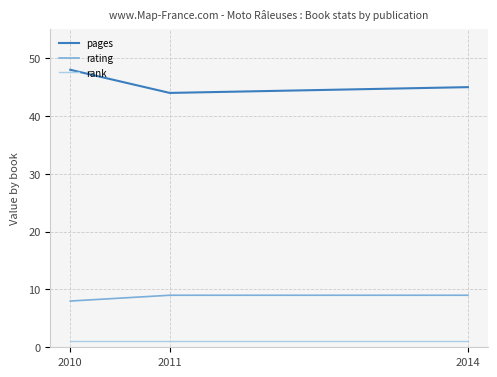

Is it true that pages equals 45 at 2014?

True